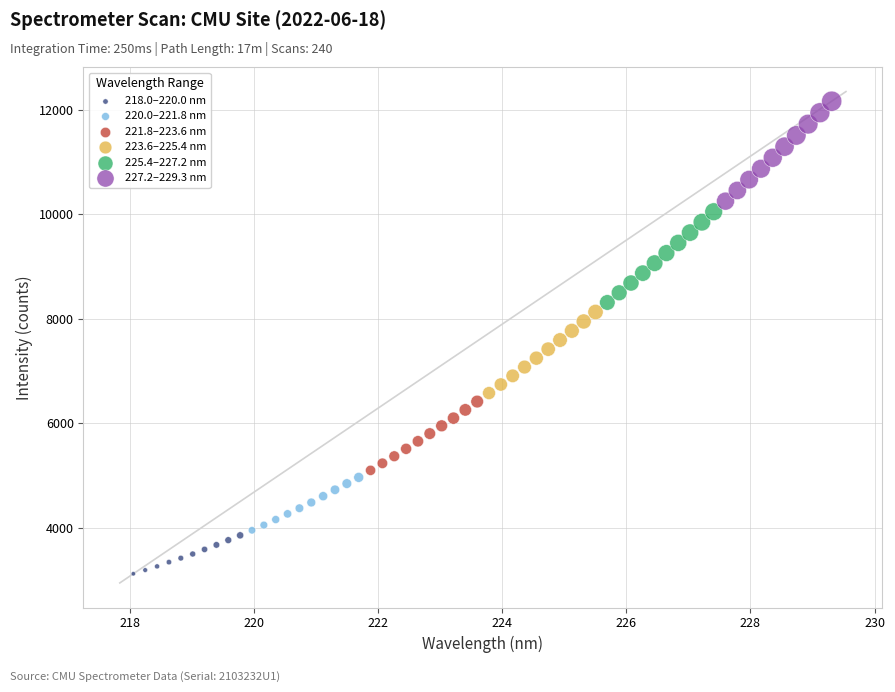

Which series has the widest spread of Y values?

227.2–229.3 nm